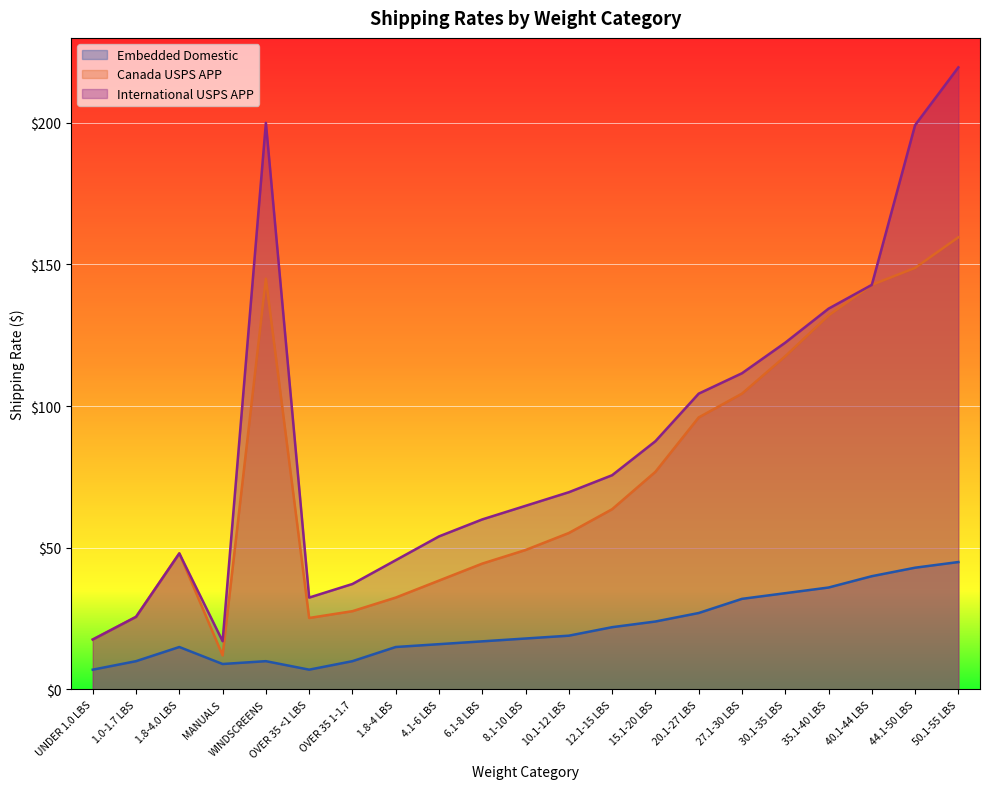

What is the sum of all Canada USPS APP values?

1562.2